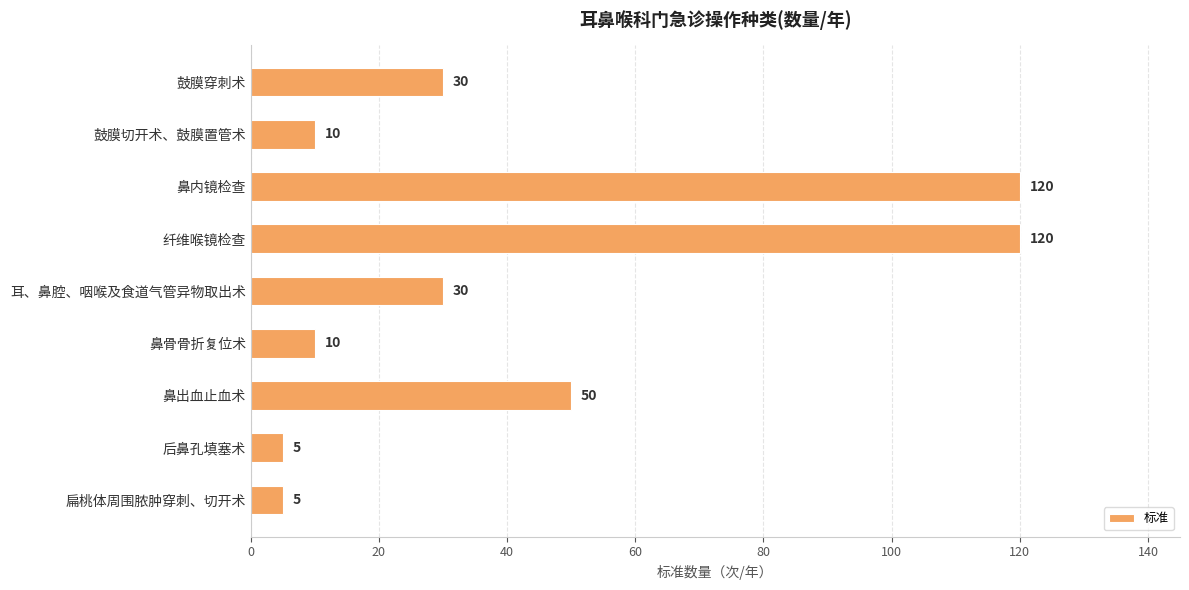

Between 纤维喉镜检查 and 后鼻孔填塞术, which is larger?

纤维喉镜检查